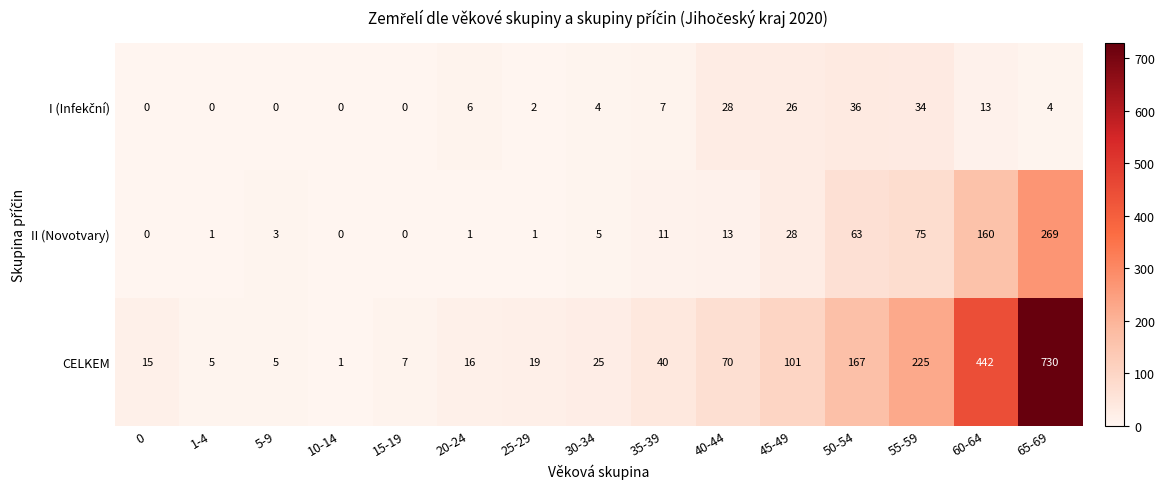

What is the approximate value of CELKEM at 40-44, to the nearest 10?

70